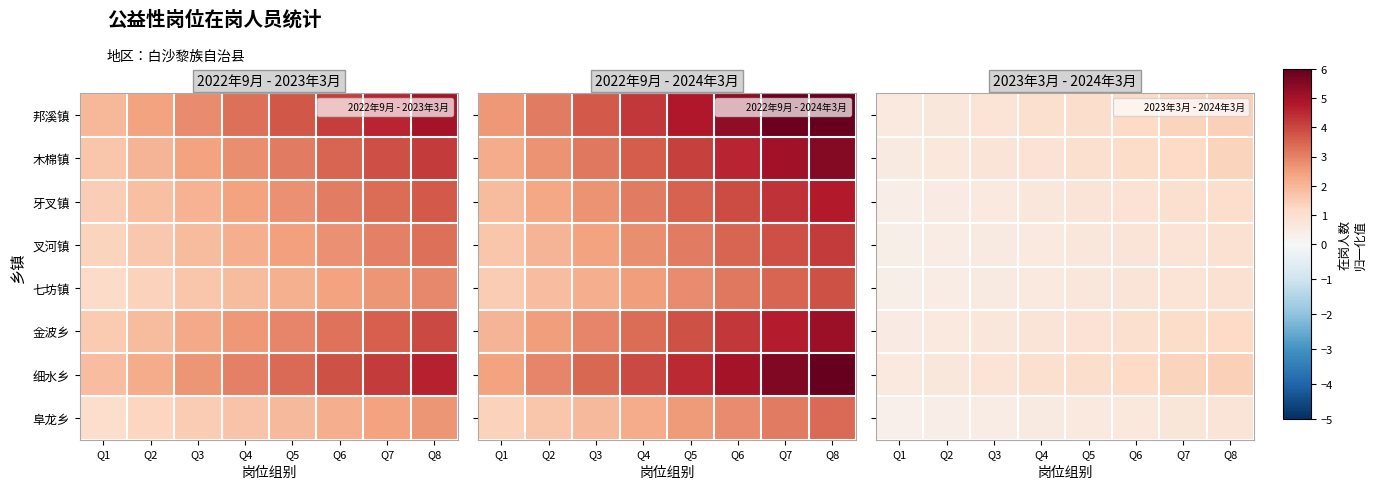

What is the difference between the highest and lowest values at Q8?

0.7